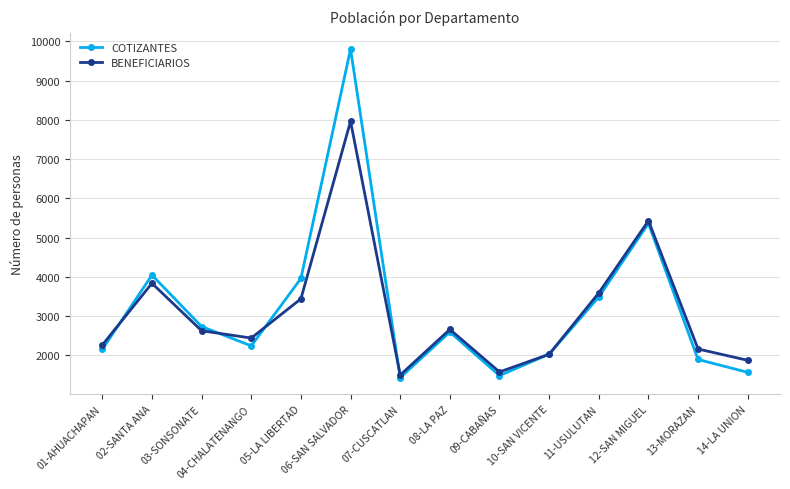

What is the minimum value shown in the chart?

1434